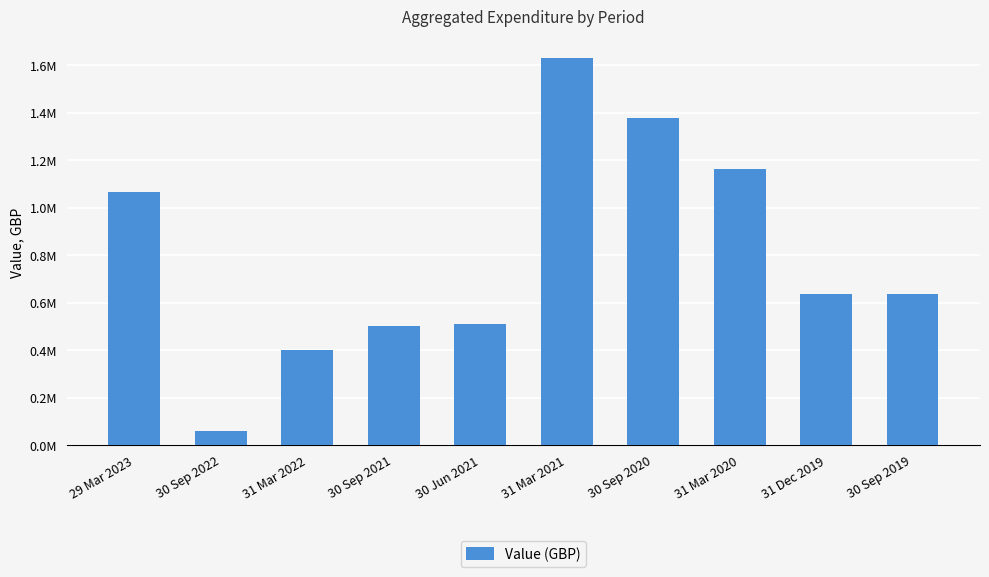

Where does the data first go above 637235?

29 Mar 2023